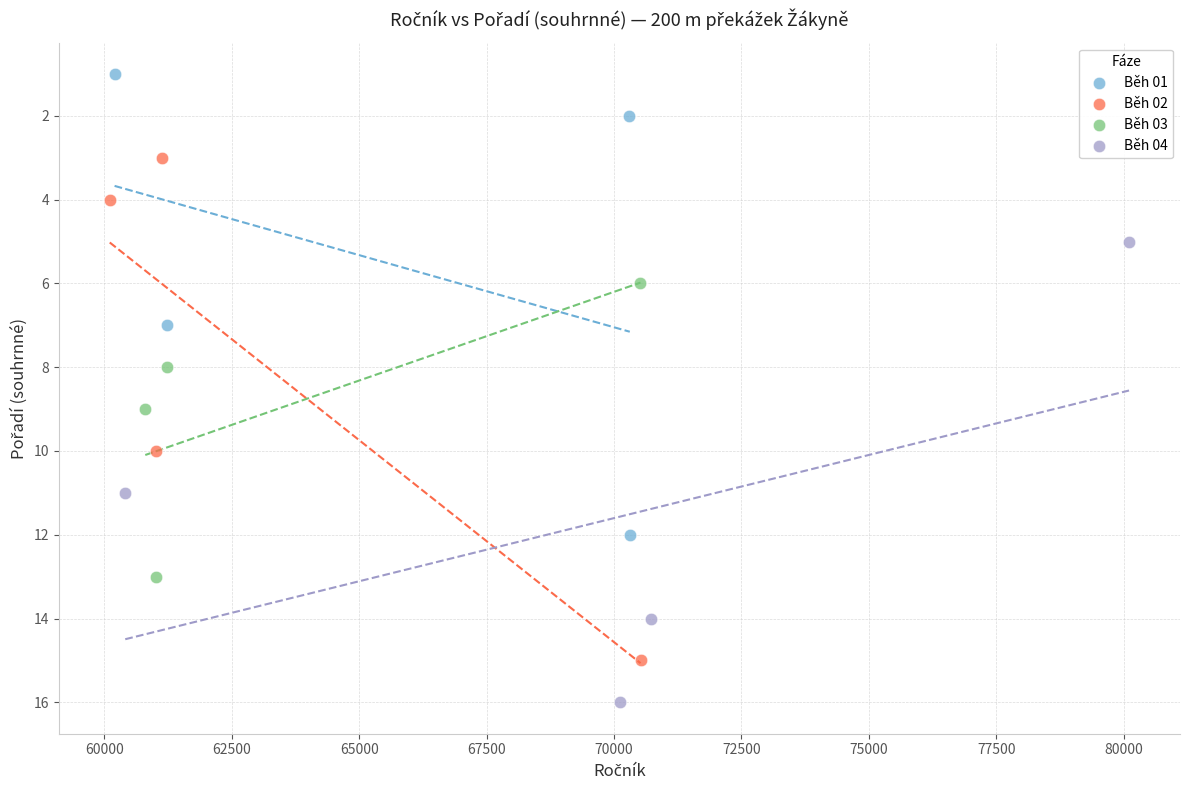

Which series has the widest spread of Y values?

Běh 02